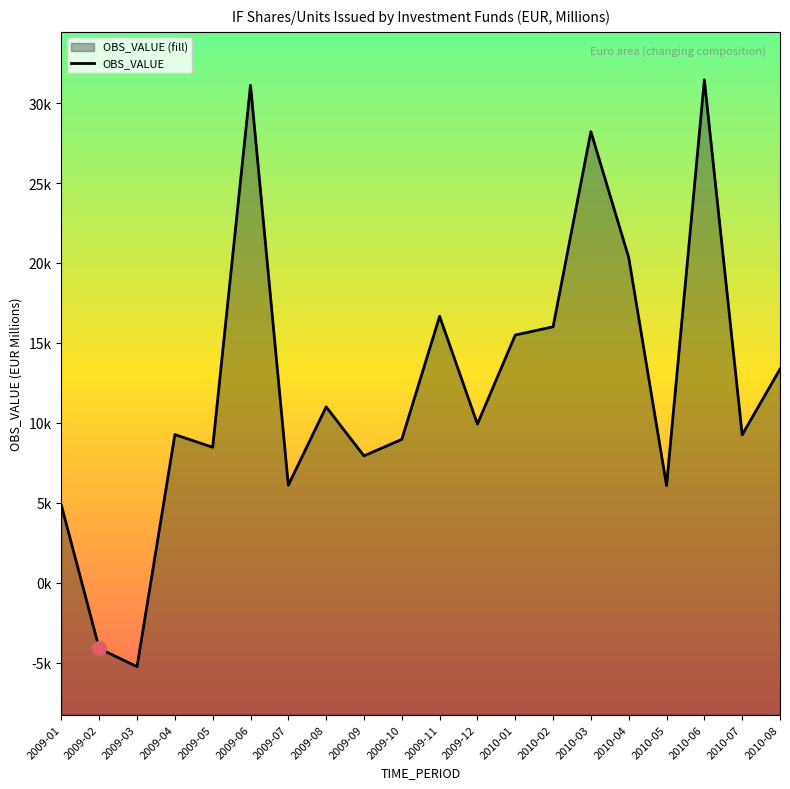

At which category does the data reach its first local valley?

2009-03